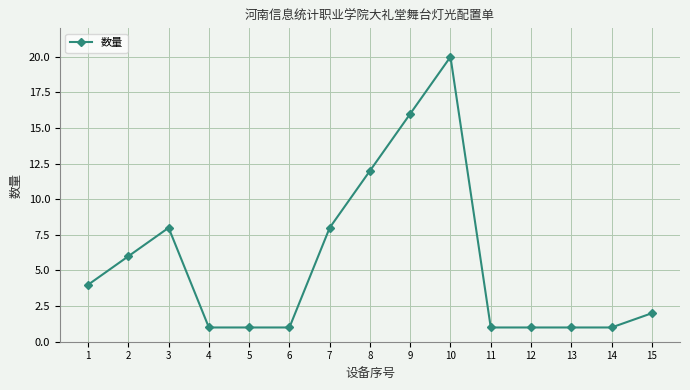

What is the difference between the maximum and minimum values?

19